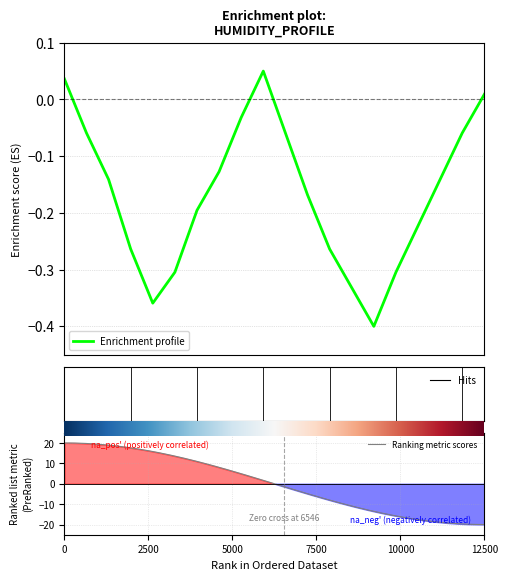

How many lines are shown in the chart?

1